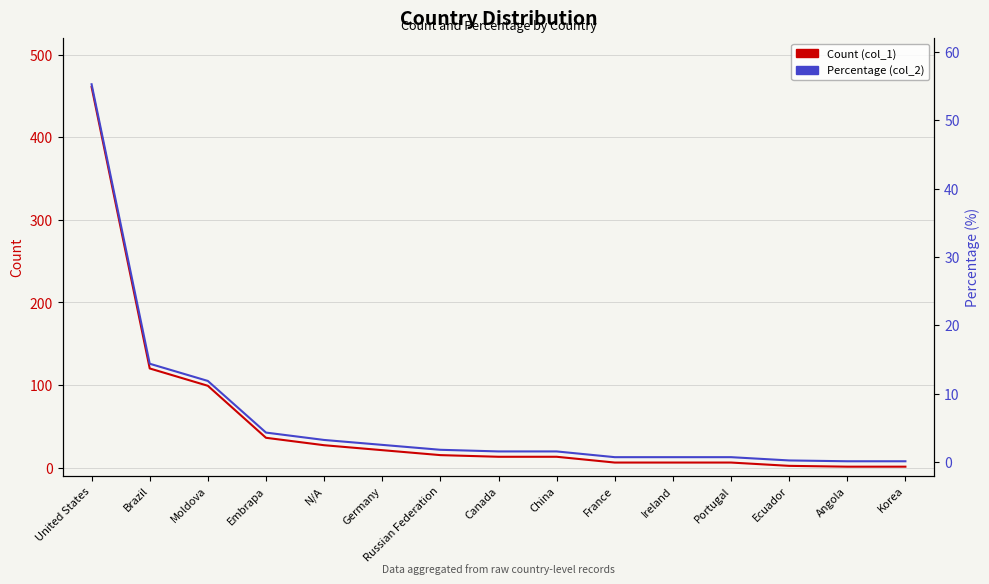

Read the Percentage (col_2) value at China.

1.6